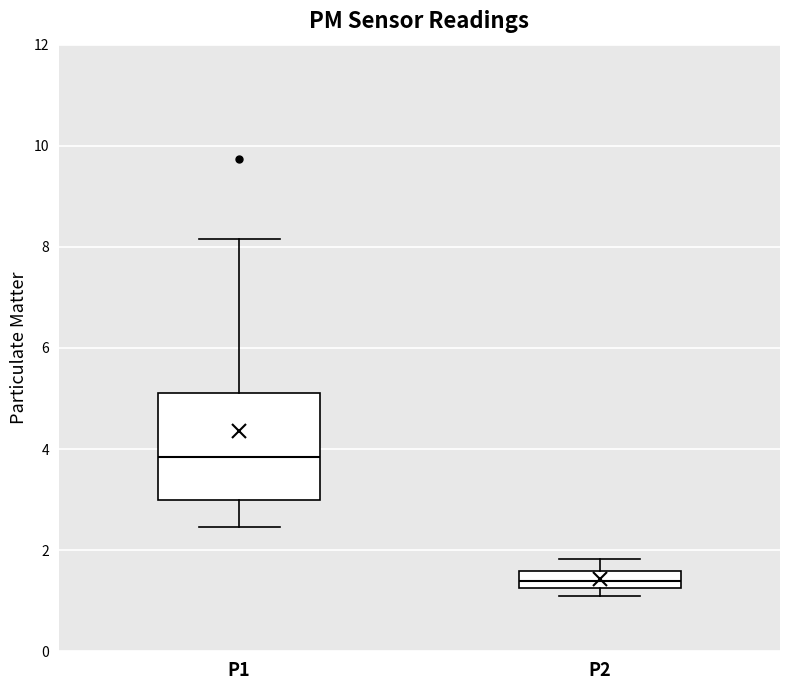

Reading left to right, transcribe this box plot: for each box, give where its median line is, the range the box spans, and where its two whiskers end, as read against the y-axis. The values are not printed on the chart, so give them approximately, as read against the axis.

P1: median 3.8, box 3.0 to 5.2, whiskers 2.4 to 8.2
P2: median 1.4, box 1.2 to 1.6, whiskers 1.2 (just below the box's lower edge) to 1.8